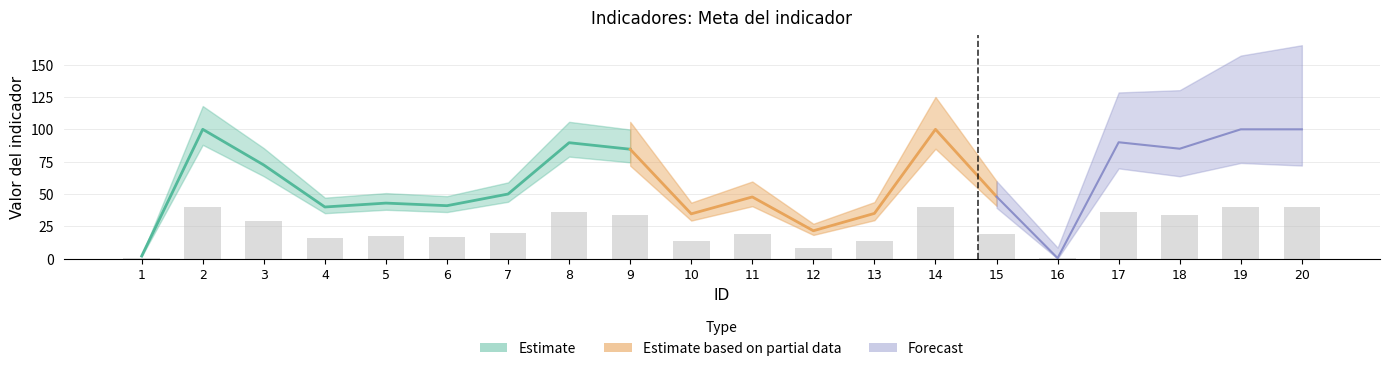

How many data points are less than 19?

8